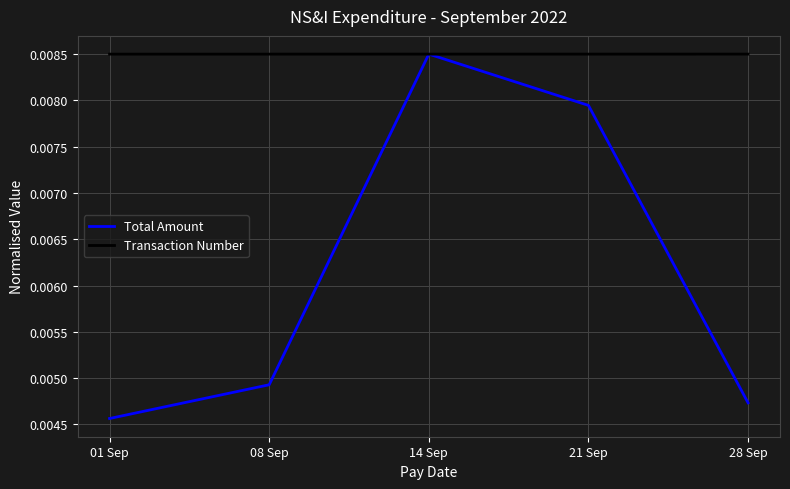

Rank the series by their average value, from highest to lowest.

Transaction Number, Total Amount